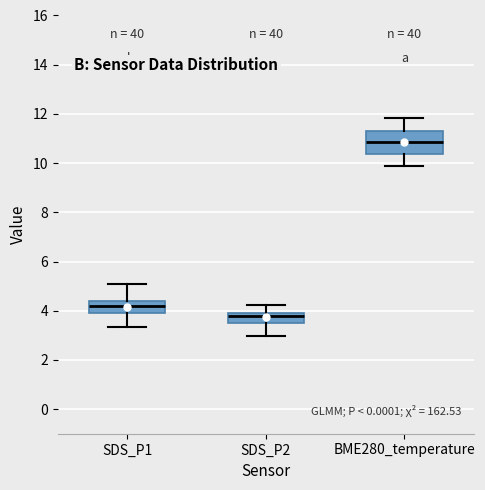

Where does the upper whisker of the box for BME280_temperature end on the y-axis? The values are not printed on the chart, so give them approximately, as read against the axis.

11.8